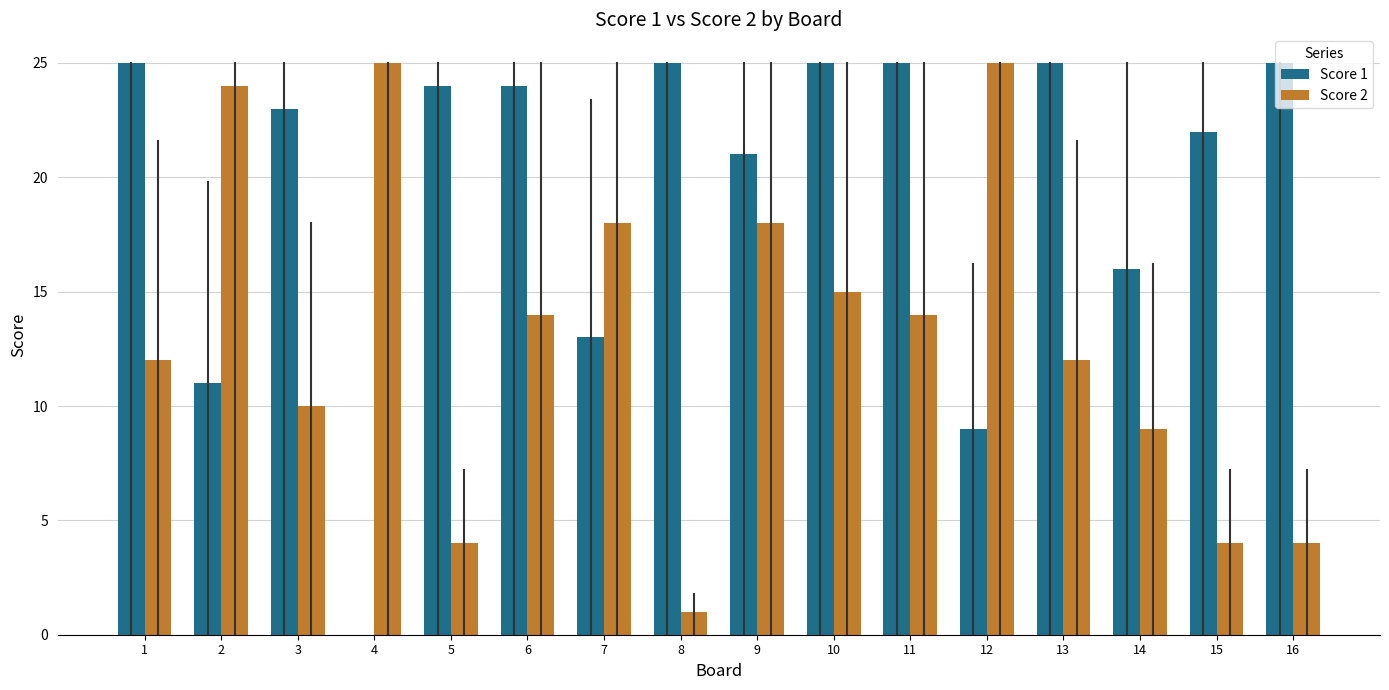

Which series has the largest total across all categories?

Score 1